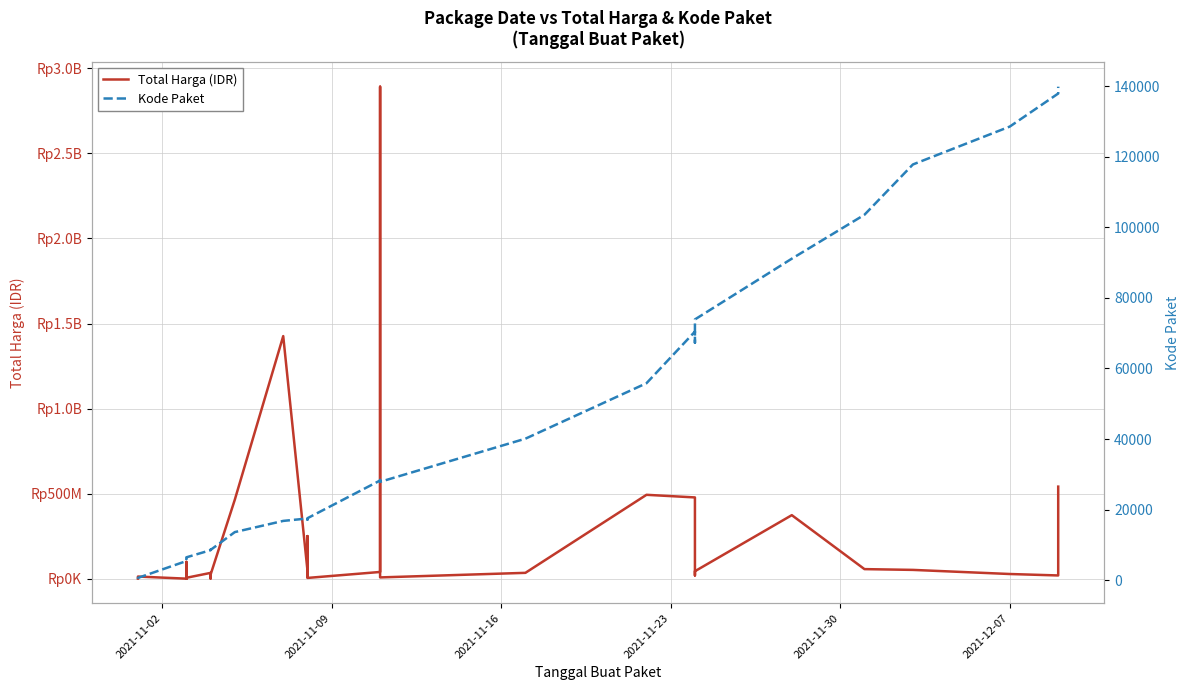

How many interior local valleys does the Total Harga (IDR) series have?

10